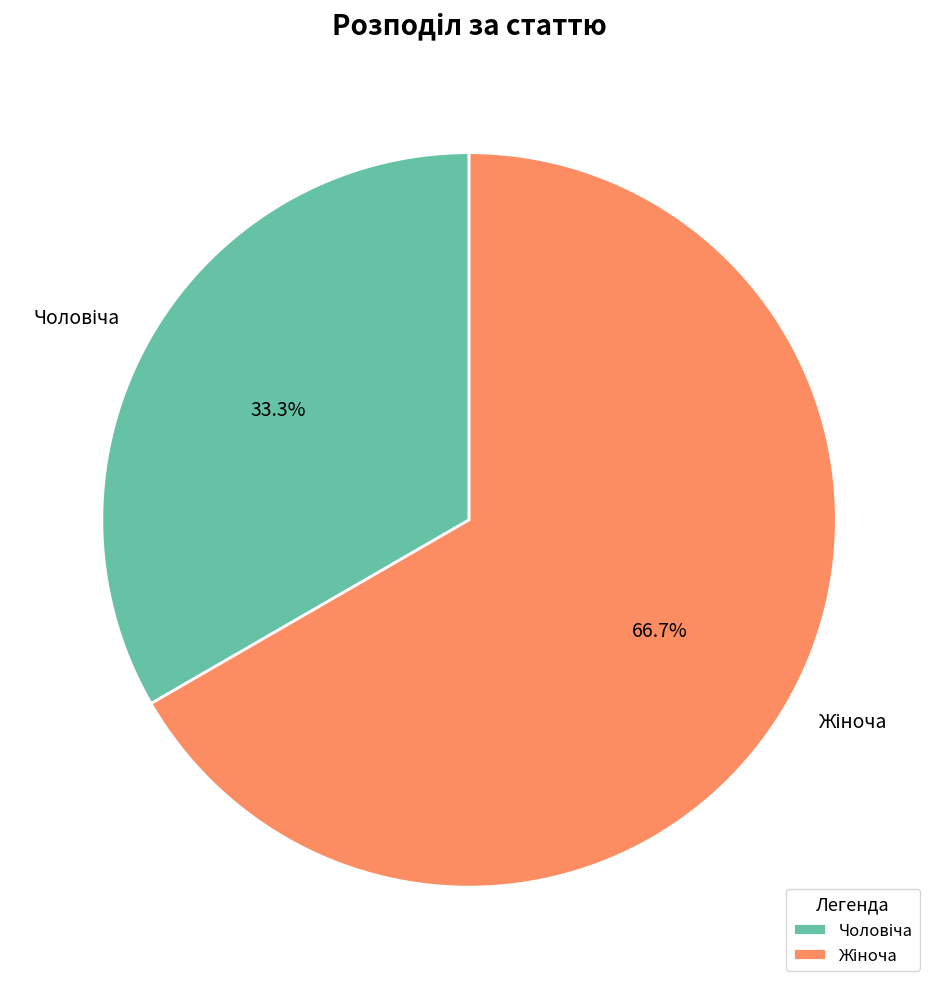

Does any single category account for the majority?

Yes